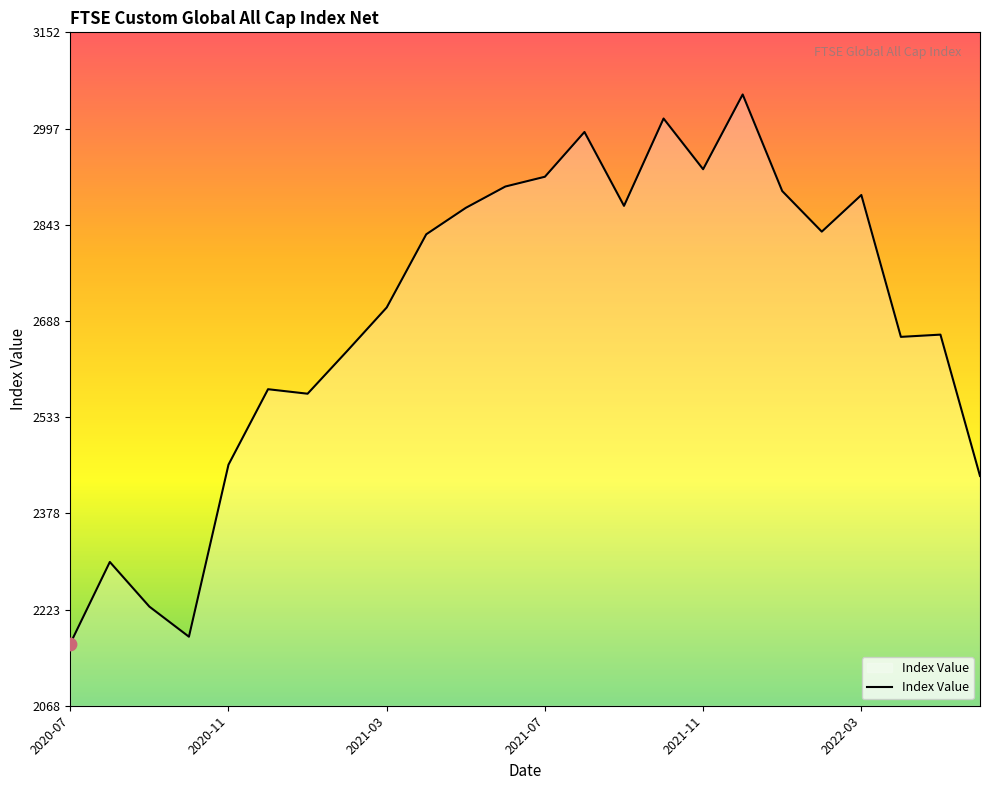

What is the smallest value displayed?

2169.0